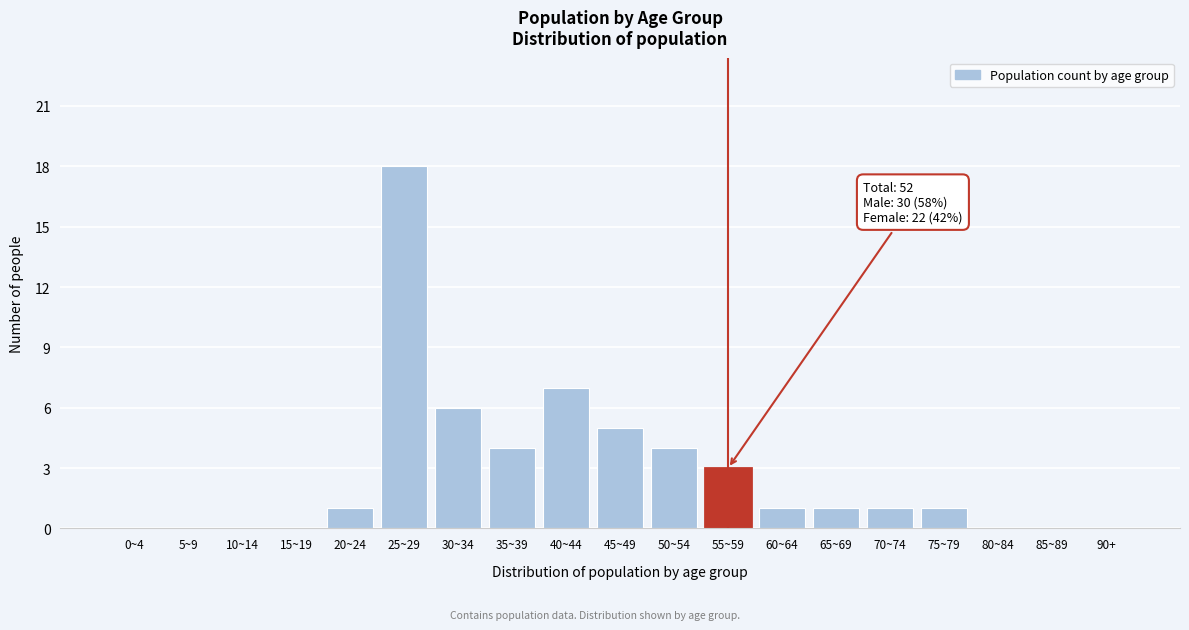

Reading left to right, extract all data points from this chart.

0~4=0	5~9=0	10~14=0	15~19=0	20~24=1	25~29=18	30~34=6	35~39=4	40~44=7	45~49=5	50~54=4	55~59=3	60~64=1	65~69=1	70~74=1	75~79=1	80~84=0	85~89=0	90+=0